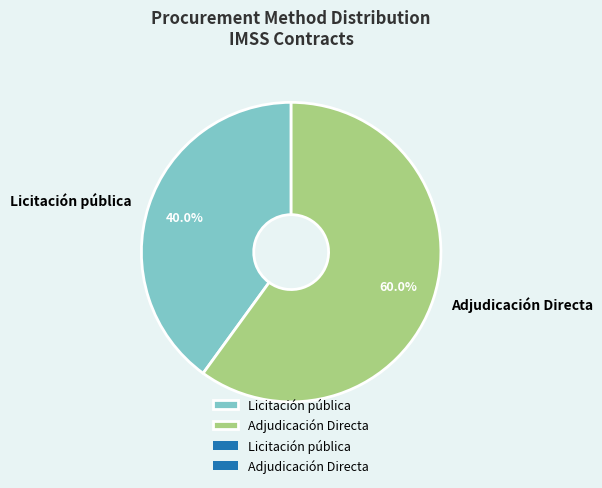

How much of the chart is everything except Adjudicación Directa?

40.0%